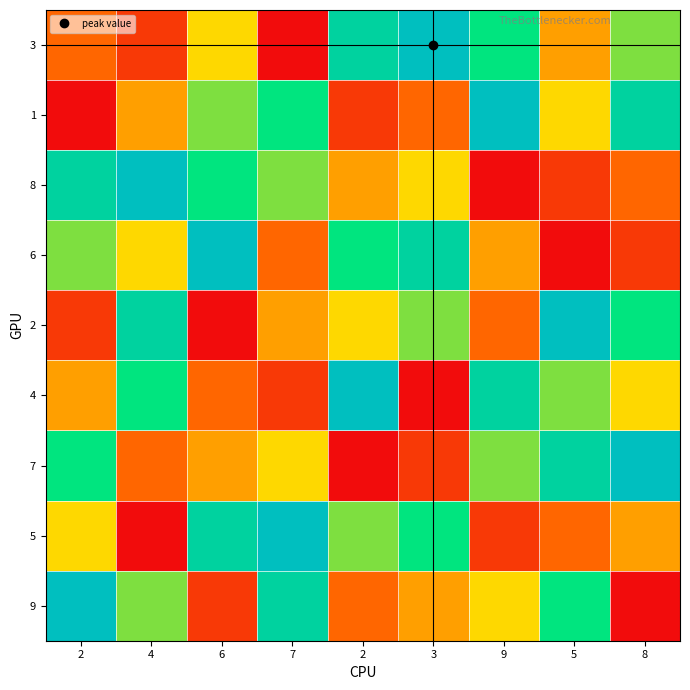

Count the number of data series in this chart.

9